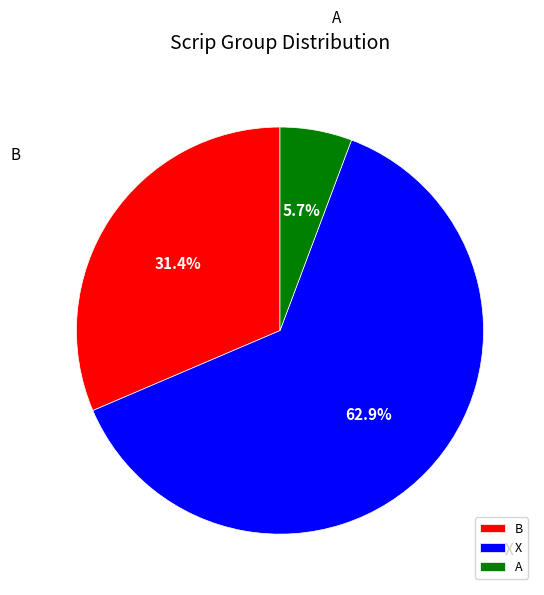

What is the ratio of the value at A to the value at B?

0.2